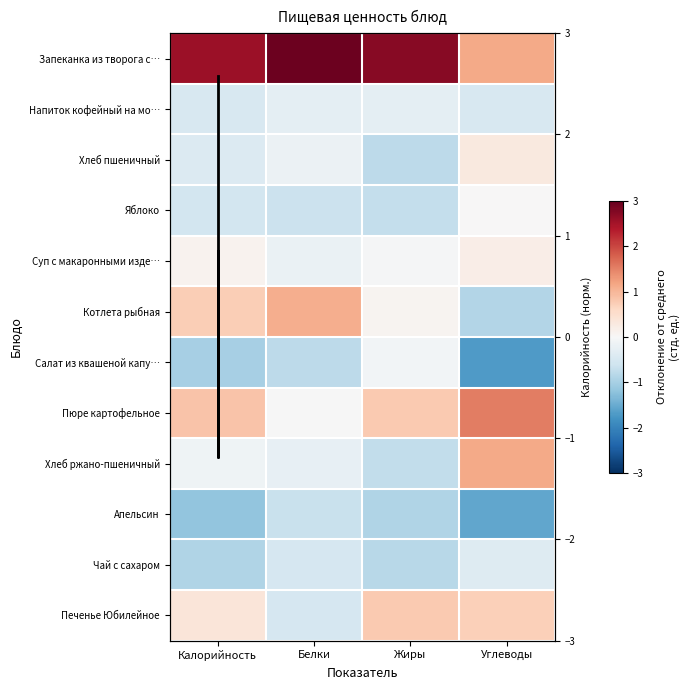

What is the sum of the Чай с сахаром values at Калорийность and Белки?

-1.4